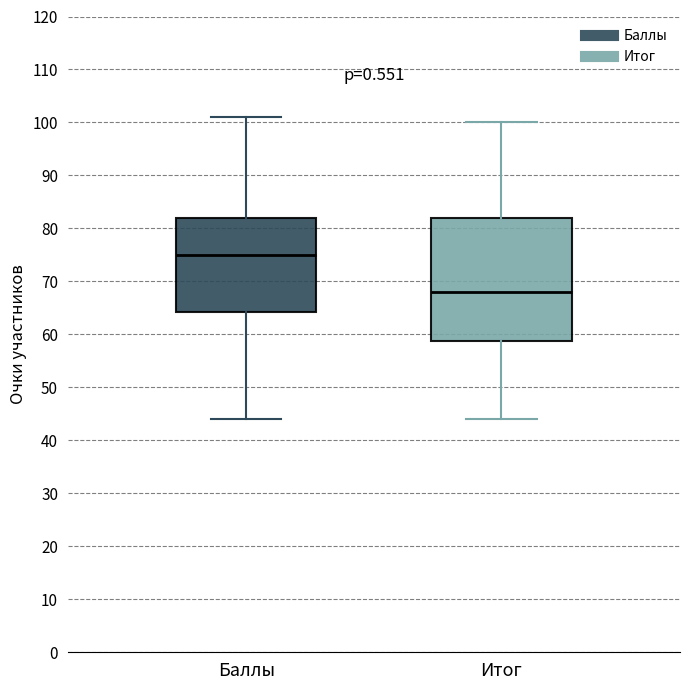

Which box is the tallest, from its lower edge to its upper edge?

Итог